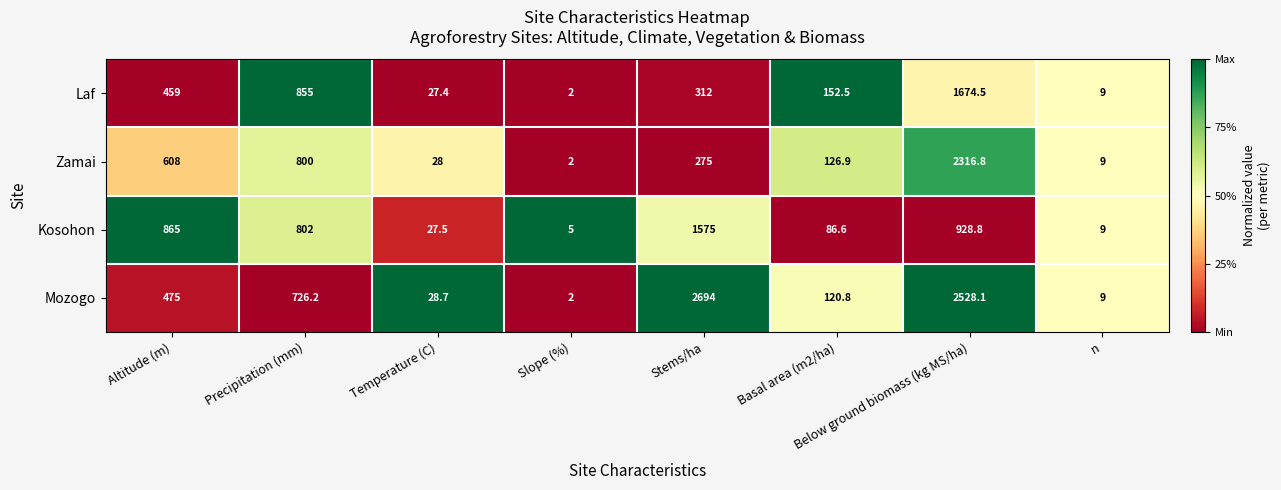

What is the difference between the maximum and minimum values in the Kosohon series?

1570.0